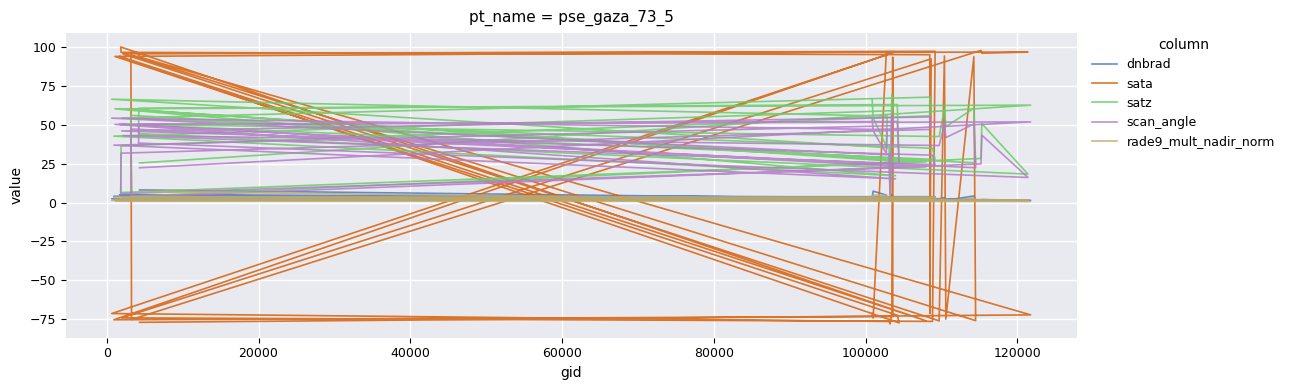

Reading left to right, what are all the values shown in this chart?

dnbrad: 3.0	7.3	4.8	1.7	2.4	3.5	1.8	5.0	3.7	3.6	4.0	1.8	1.8	2.2	3.5	4.9	2.8	1.3	2.5	2.3	3.1	3.5	4.4	1.3	3.8	3.7	2.4	3.2	1.5	4.2	1.9	3.7	1.6	1.5	1.9	1.4	1.5	2.1	1.4	8.1
sata: -71.3	-74.2	96.8	95.1	-71.3	-76.4	-78.0	-70.5	93.4	-73.2	-75.3	97.0	93.9	-72.4	-77.3	94.0	-75.9	100.0	96.5	95.0	-71.3	92.4	-74.1	-76.4	97.2	95.6	-76.0	94.2	-74.9	93.7	-75.9	94.7	-75.2	97.8	96.0	96.7	96.1	93.6	-72.2	-77.0
satz: 66.4	54.4	36.2	55.5	66.4	35.2	5.3	69.4	64.2	59.0	42.7	17.3	60.2	63.0	26.3	60.3	26.1	6.4	36.4	55.7	66.3	67.8	54.3	34.9	27.7	50.4	42.4	60.4	48.8	60.5	25.5	56.0	4.0	28.3	50.8	18.3	44.3	60.6	62.6	25.4
scan_angle: 54.2	46.1	31.5	46.9	54.2	30.7	4.7	56.0	52.9	49.4	36.9	15.2	50.2	52.1	23.1	50.3	22.9	5.7	31.7	47.0	54.2	55.1	46.0	30.4	24.3	43.0	36.7	50.3	41.8	50.4	22.4	47.3	3.5	24.9	43.3	16.1	38.2	50.5	51.8	22.4
rade9_mult_nadir_norm: 1.7	4.8	4.6	1.3	1.4	2.9	1.8	2.5	2.3	2.2	3.2	2.0	1.2	1.0	3.0	3.5	2.5	1.6	2.4	1.7	1.8	2.3	2.9	1.1	3.5	3.1	2.0	2.3	1.1	3.0	1.7	2.7	1.6	1.4	1.6	1.5	1.2	1.5	0.7	7.1